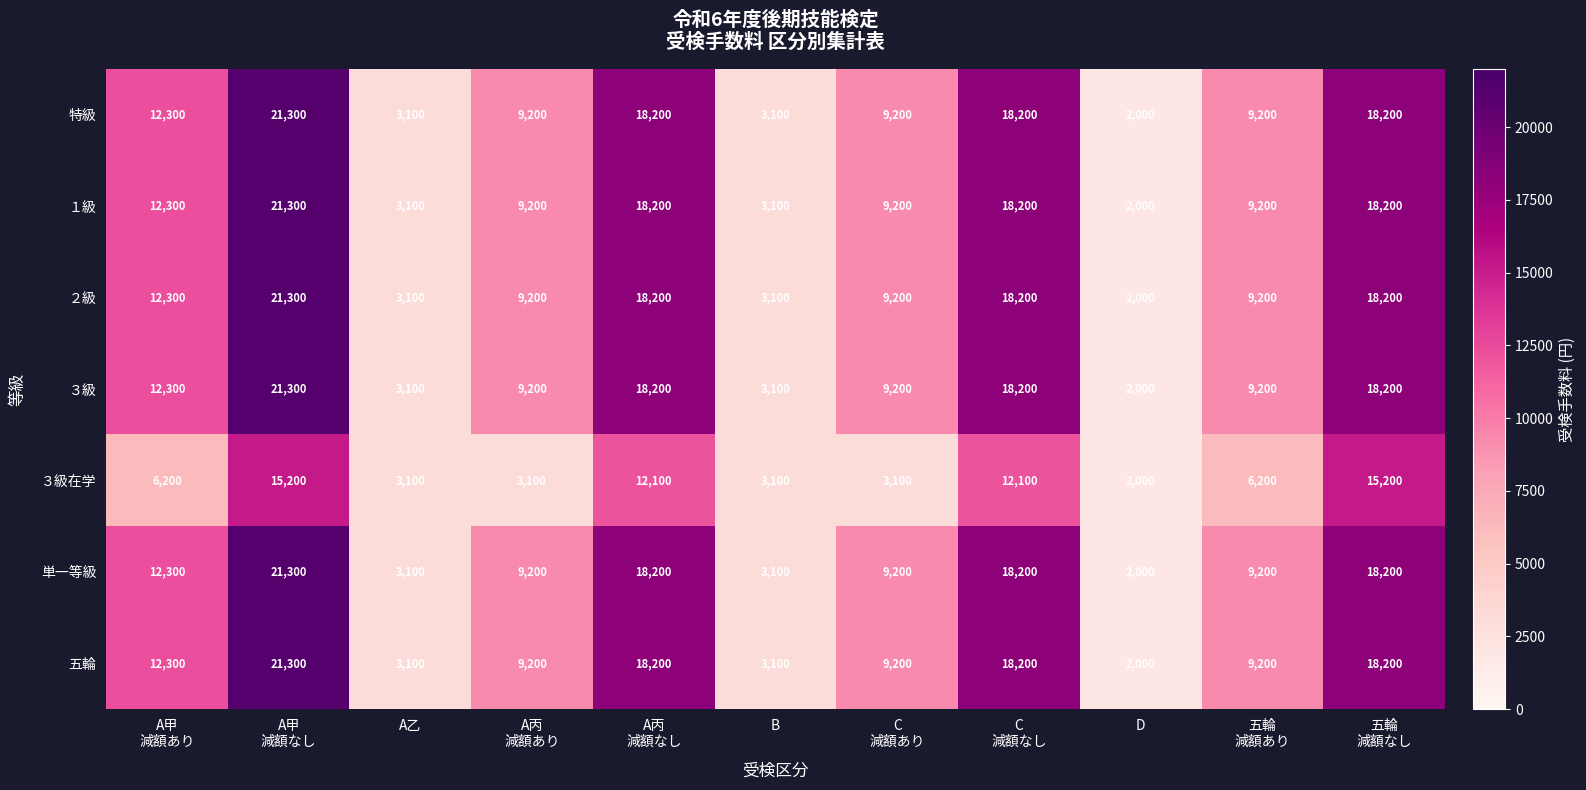

True or false: 五輪 has a value of 3100 at A乙.

True